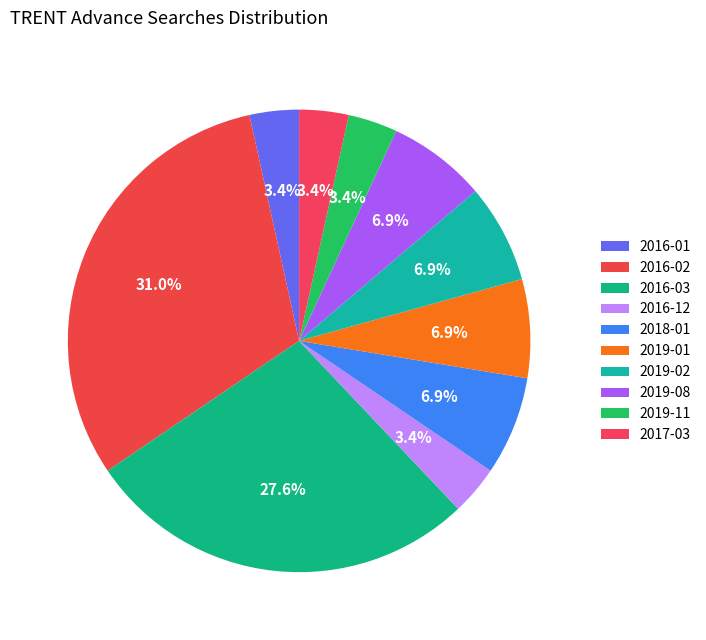

Which category has the smallest portion of the pie?

2016-01